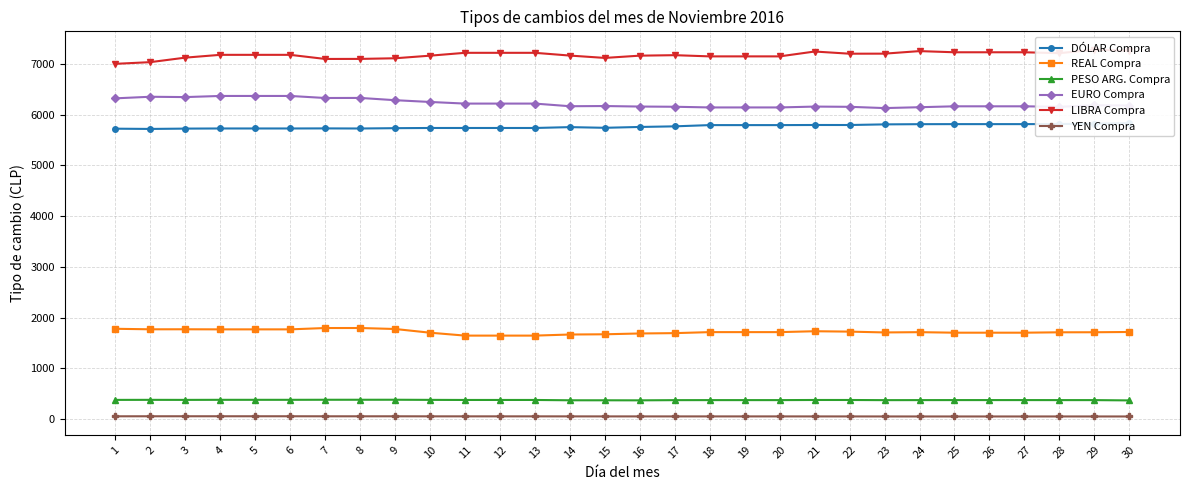

Which category has the lowest value in the YEN Compra series?

24